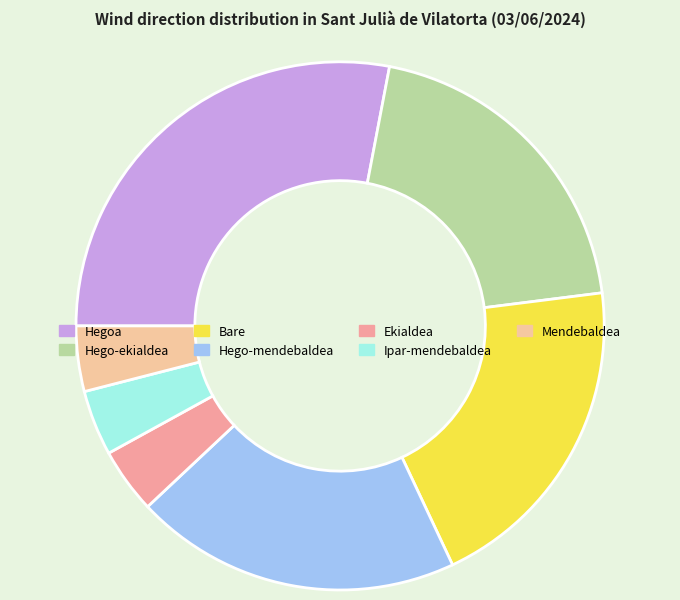

True or false: Hegoa accounts for 28% of the total.

True